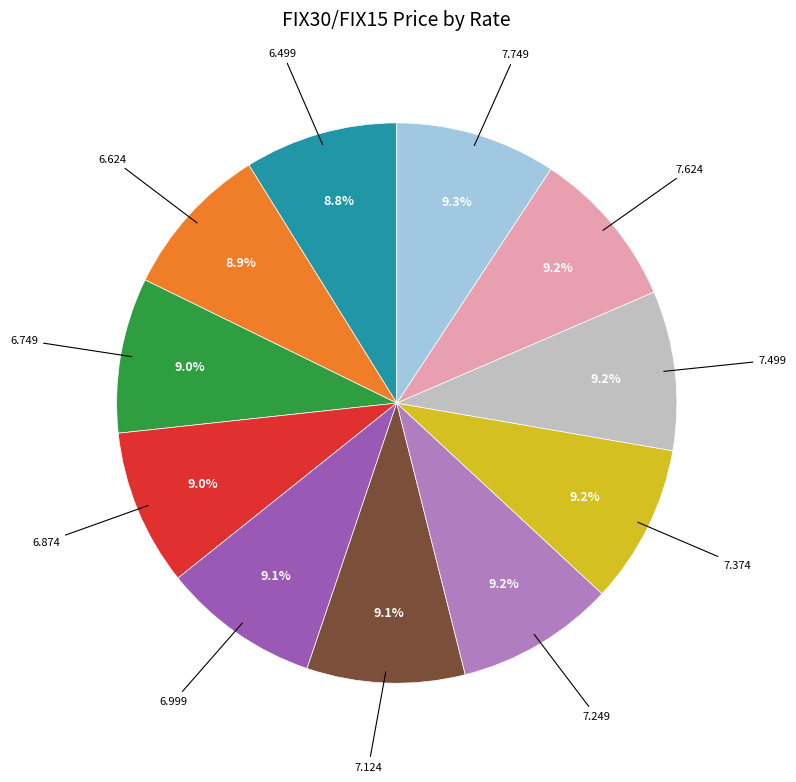

Does 7.374 represent more than half of the total?

No